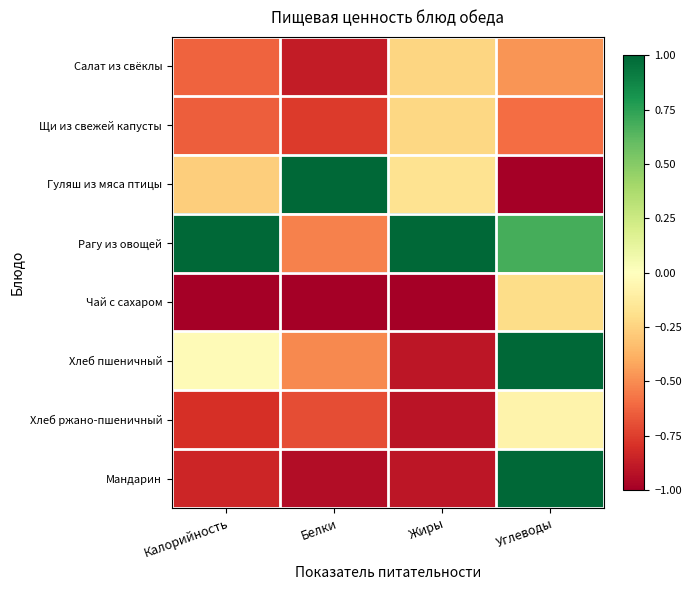

At which category does the chart reach its minimum across all series?

Углеводы